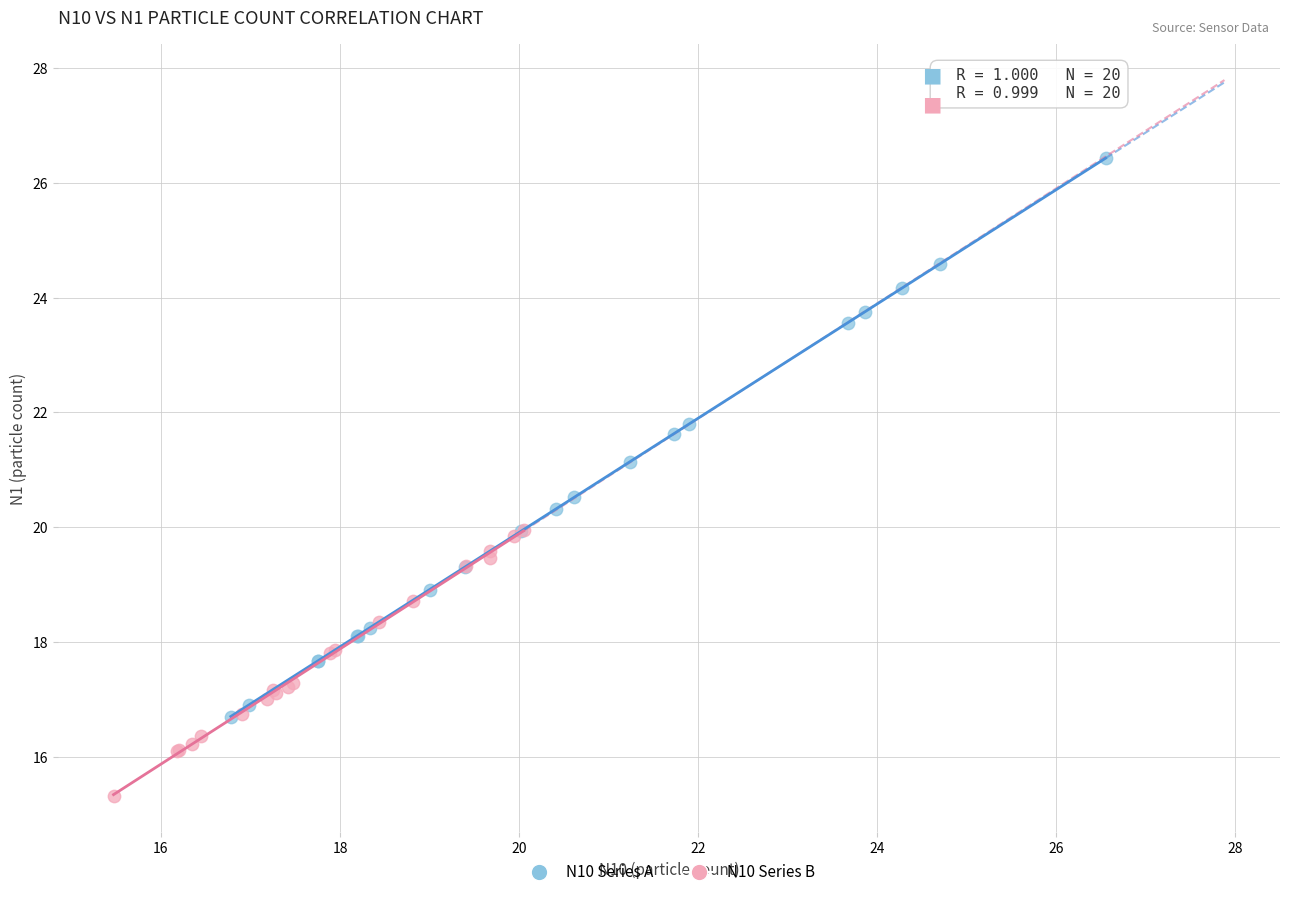

Which series has the largest Y range (max minus min)?

N10 Series A